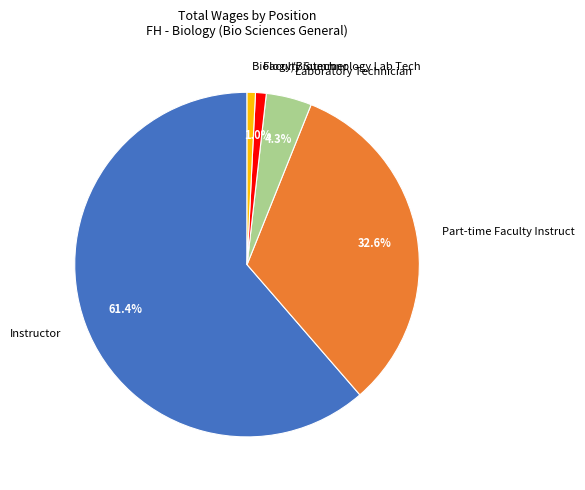

Which has a higher value, Faculty Summer or Laboratory Technician?

Laboratory Technician